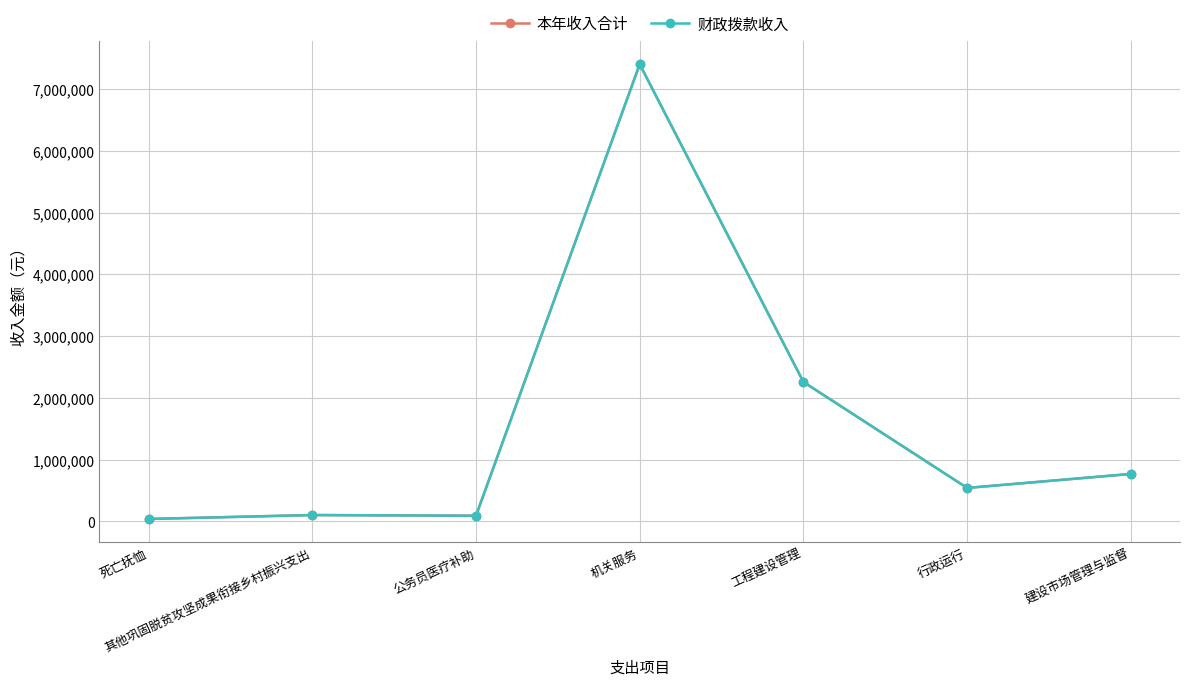

Is this an area chart (filled region under the line)?

No